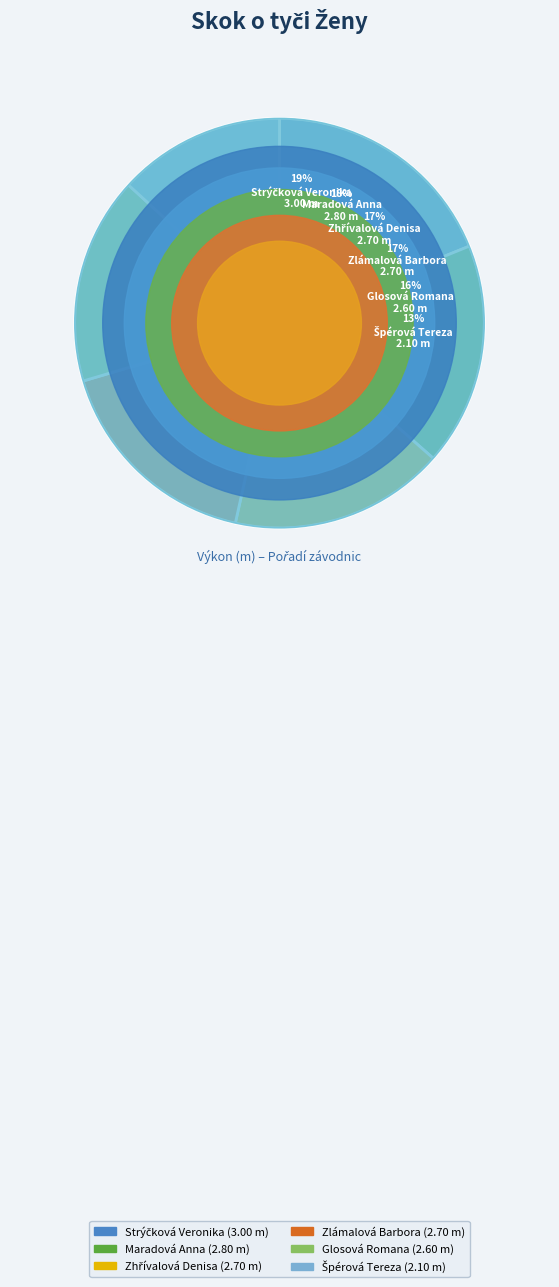

How many slices are in this pie chart?

6